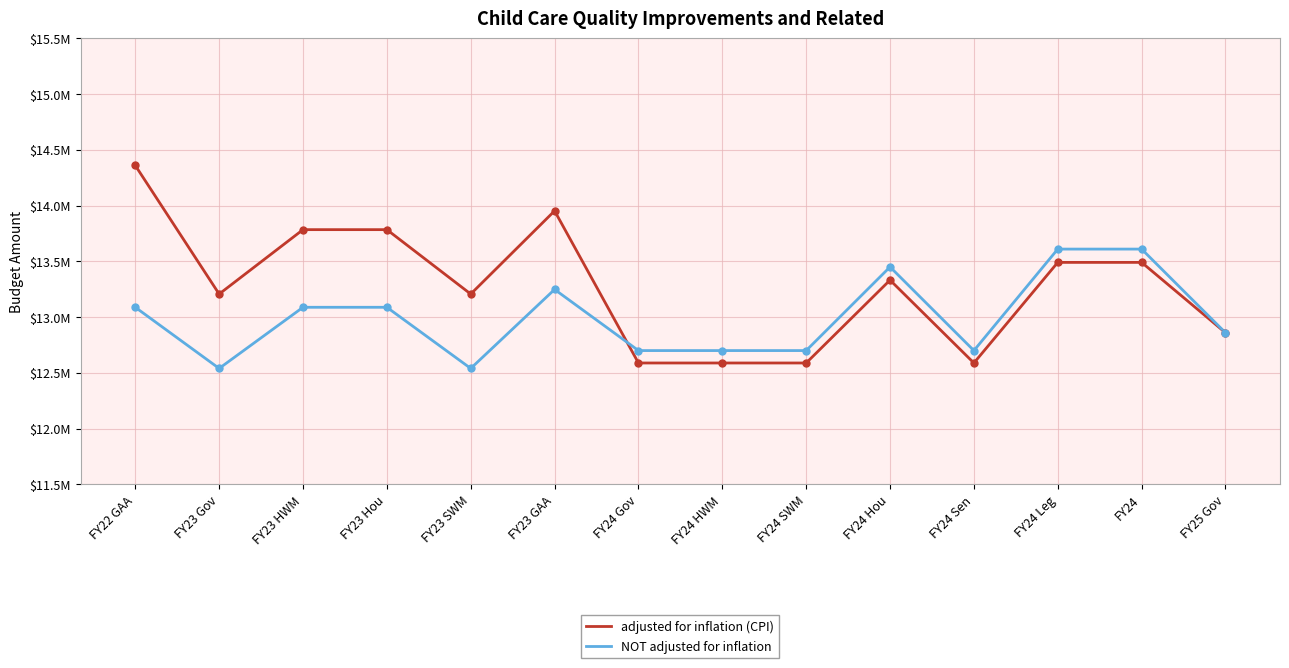

What is the sum of the adjusted for inflation (CPI) values at FY22 GAA and FY24 HWM?

26946893